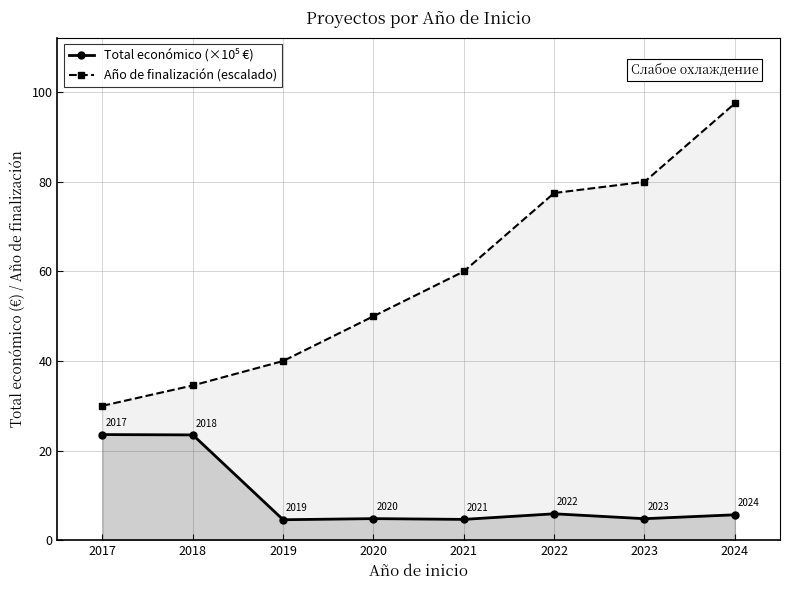

True or false: Año de finalización (escalado) has more than 1 interior local peaks.

False